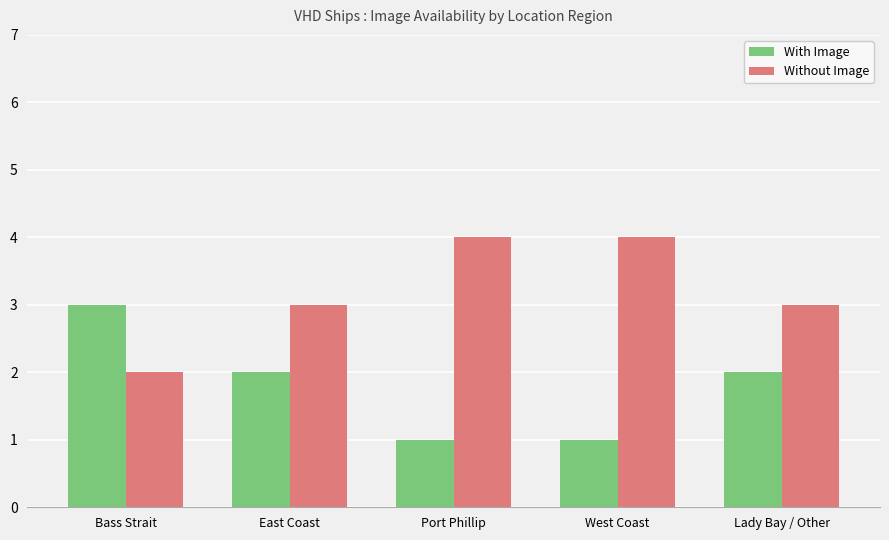

What are all the series names shown in the legend?

With Image, Without Image